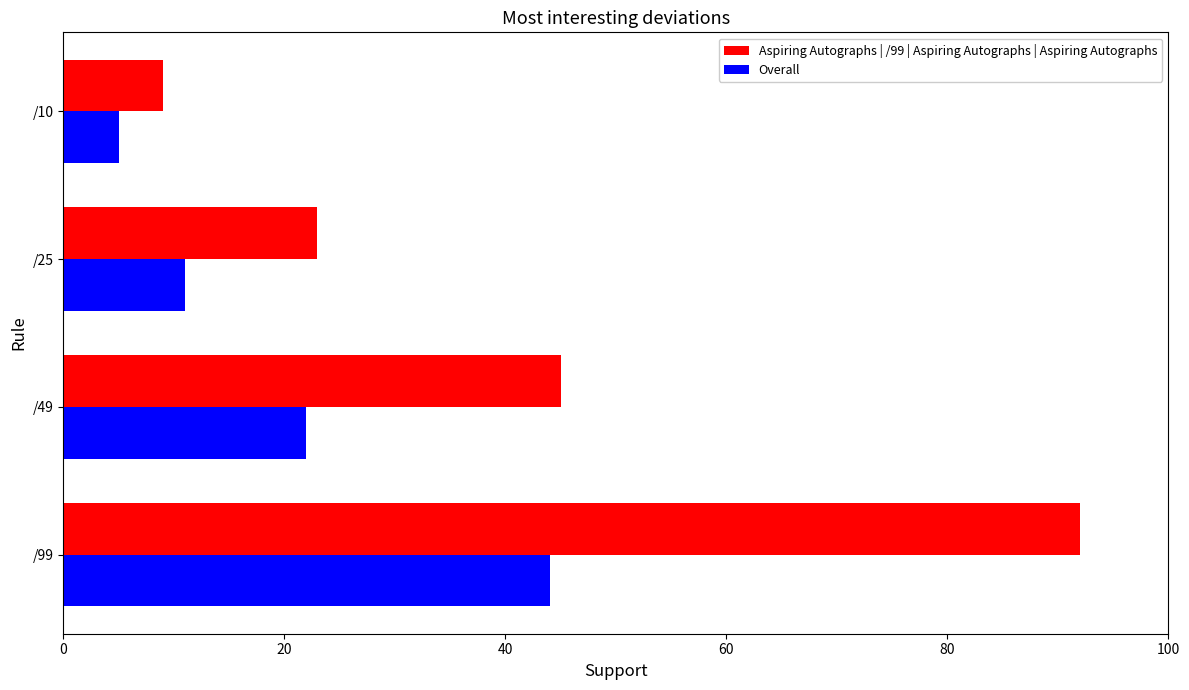

What is the sum of the Overall values at /25 and /99?

55